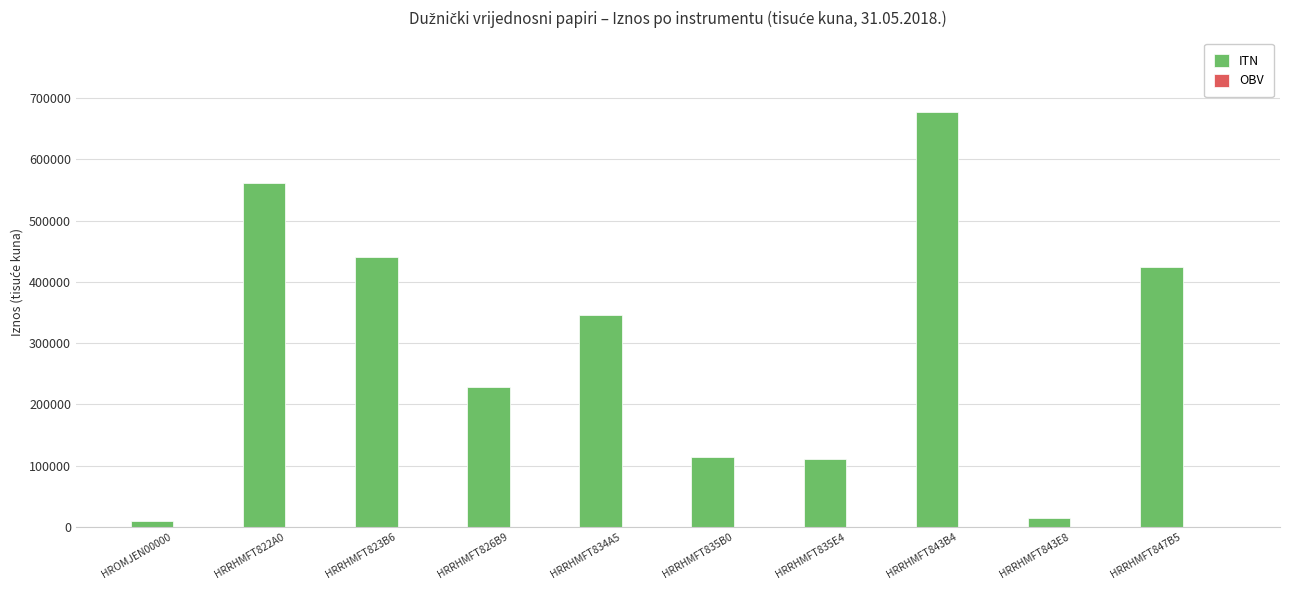

At which category is the sum across all series the highest?

HRRHMFT843B4